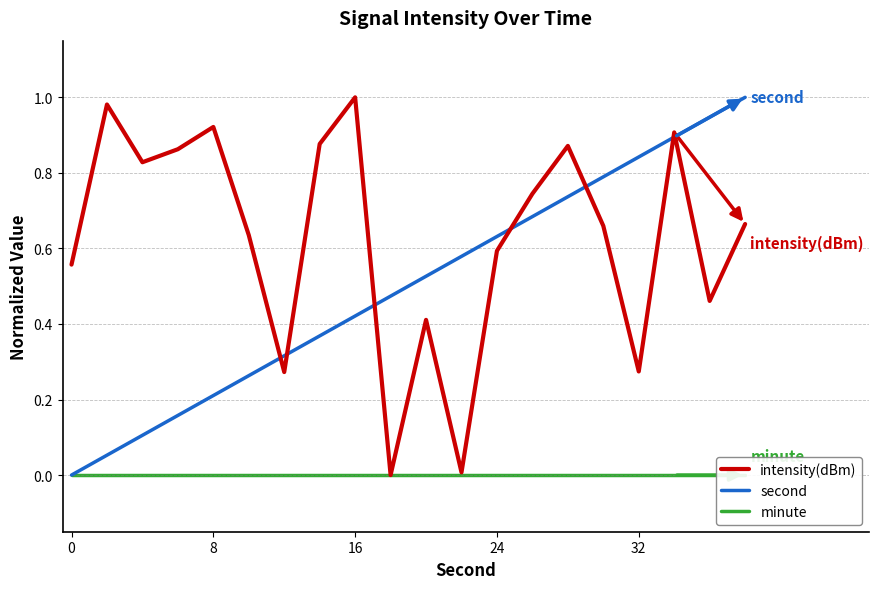

List the series in order of their overall mean, lowest first.

minute, second, intensity(dBm)